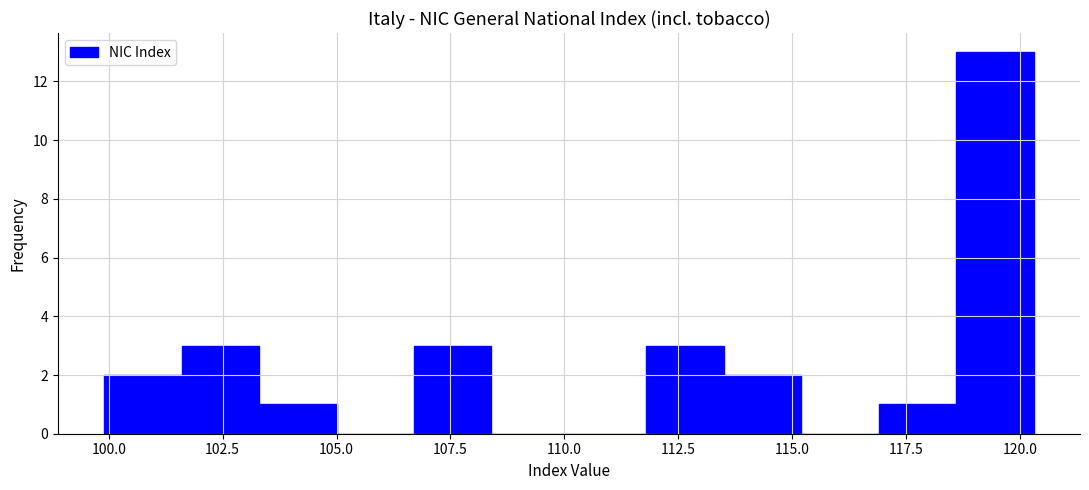

Around what value on the x-axis is the tallest bar? Give the approximate position of its centre, as read against the axis.

119.5